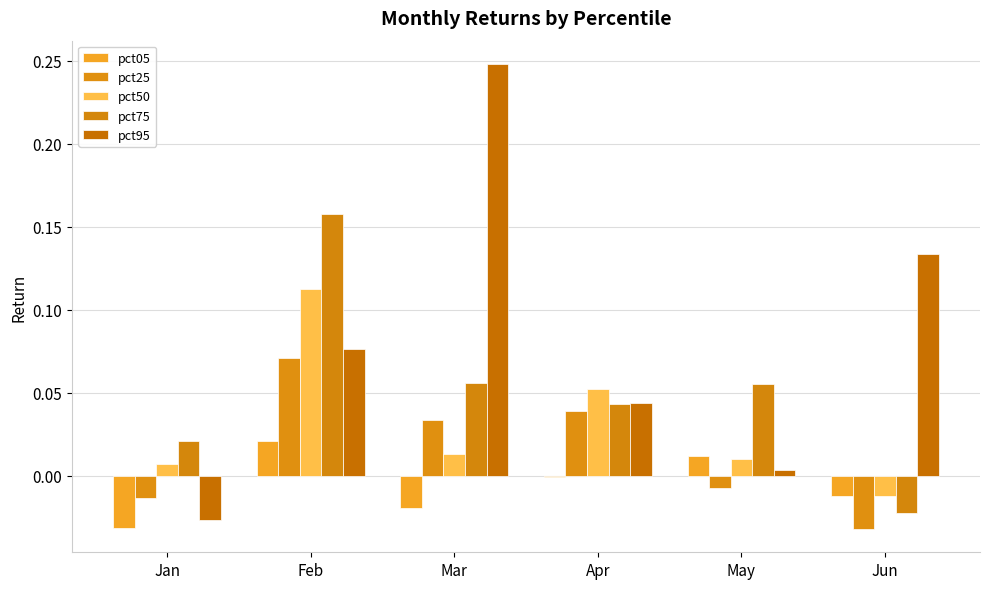

At which label does pct05 reach its peak?

Feb